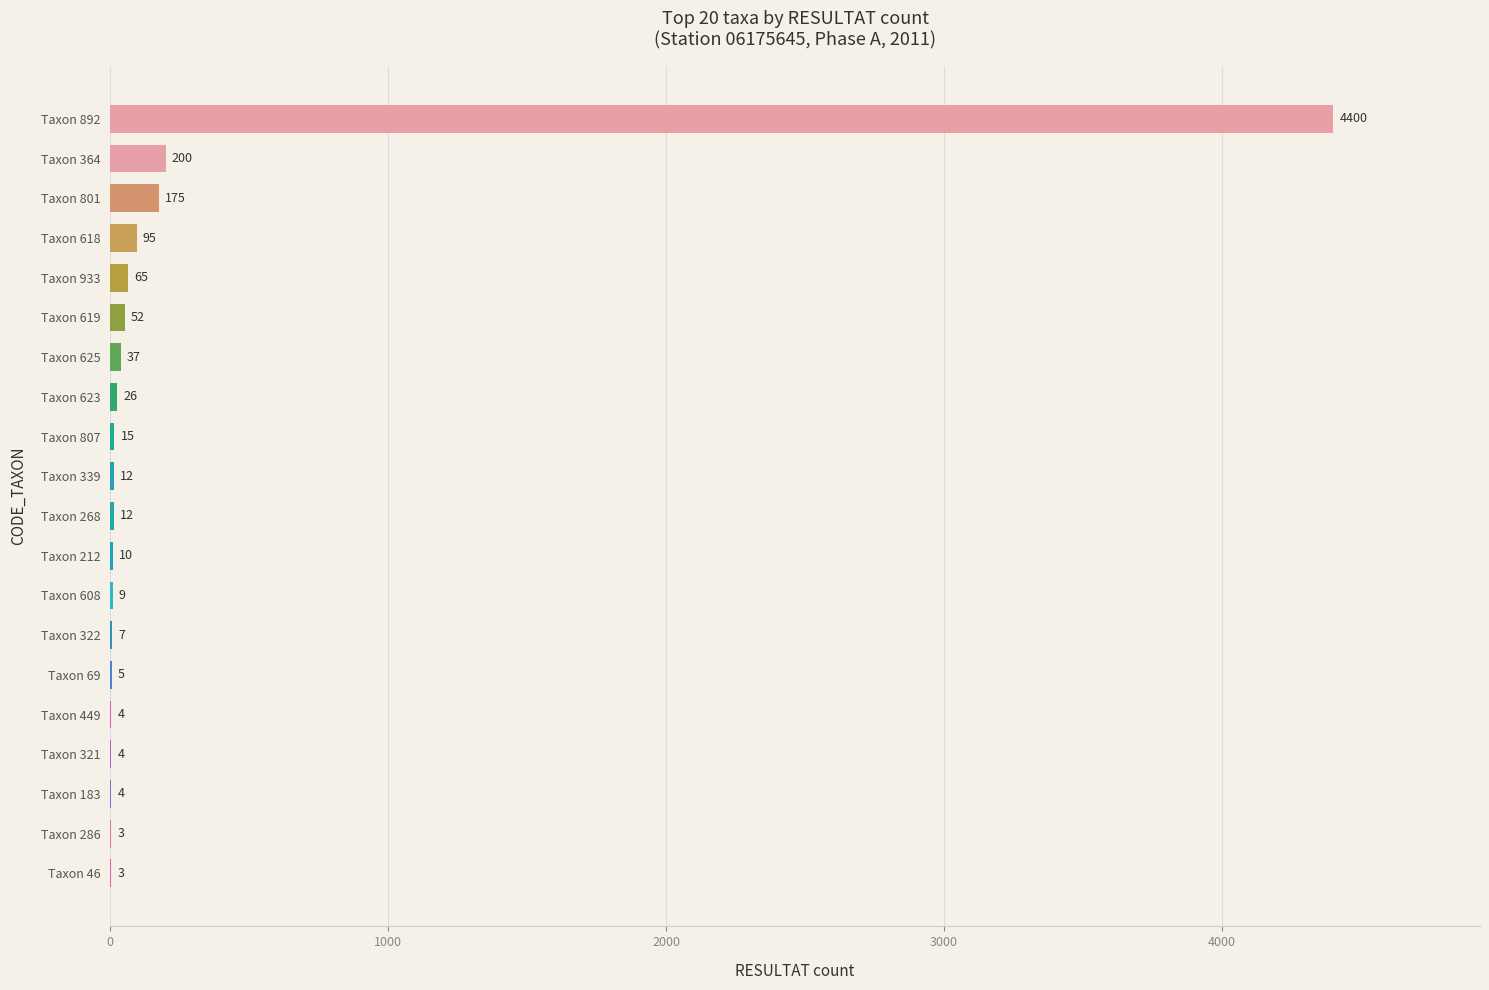

What is the sum of all values?

5138